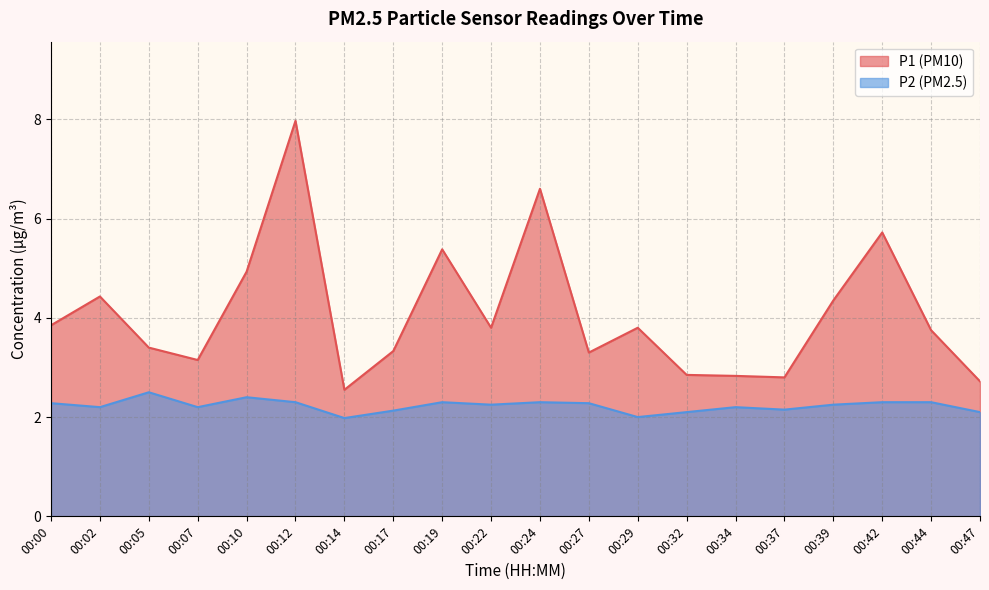

True or false: P2 and P1 cross at least once.

False